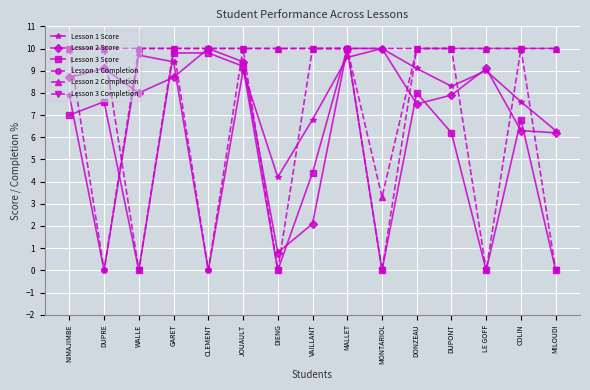

What is the value of the Lesson 2 Completion point at the 7th from the left?

10.0